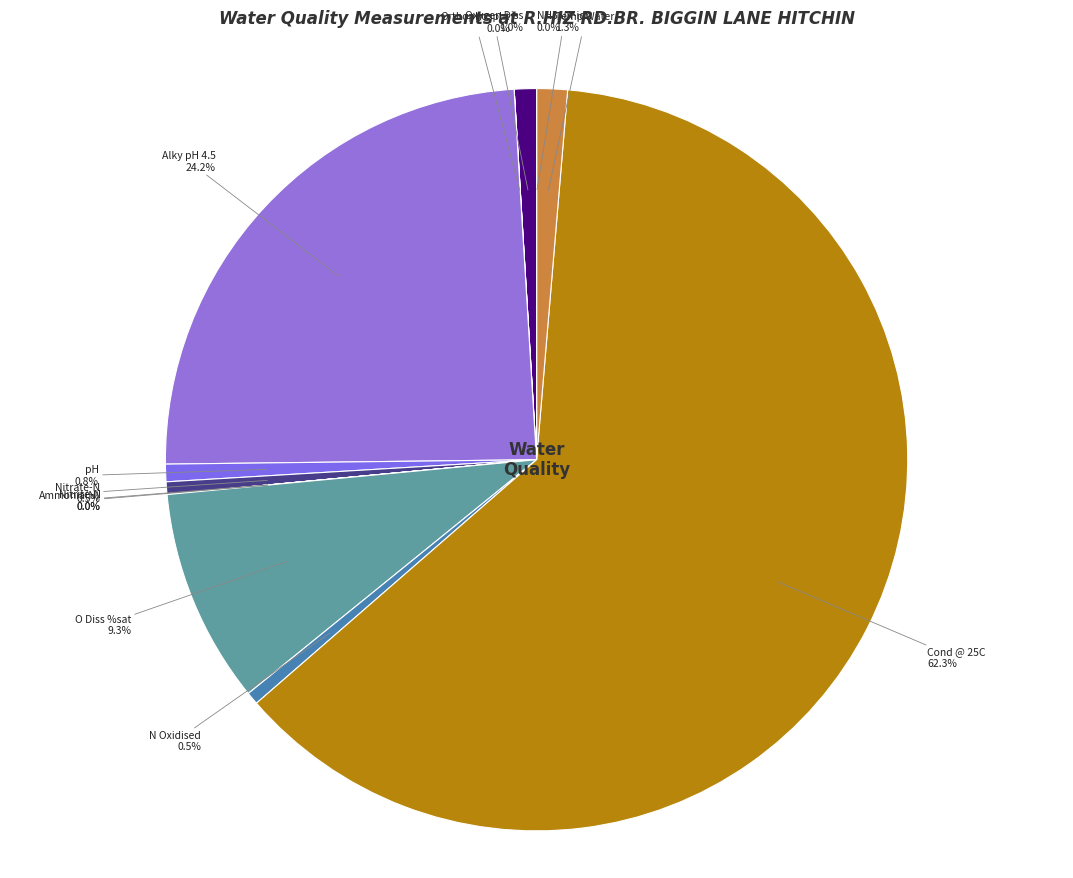

Which category has the biggest portion of the pie?

Cond @ 25C